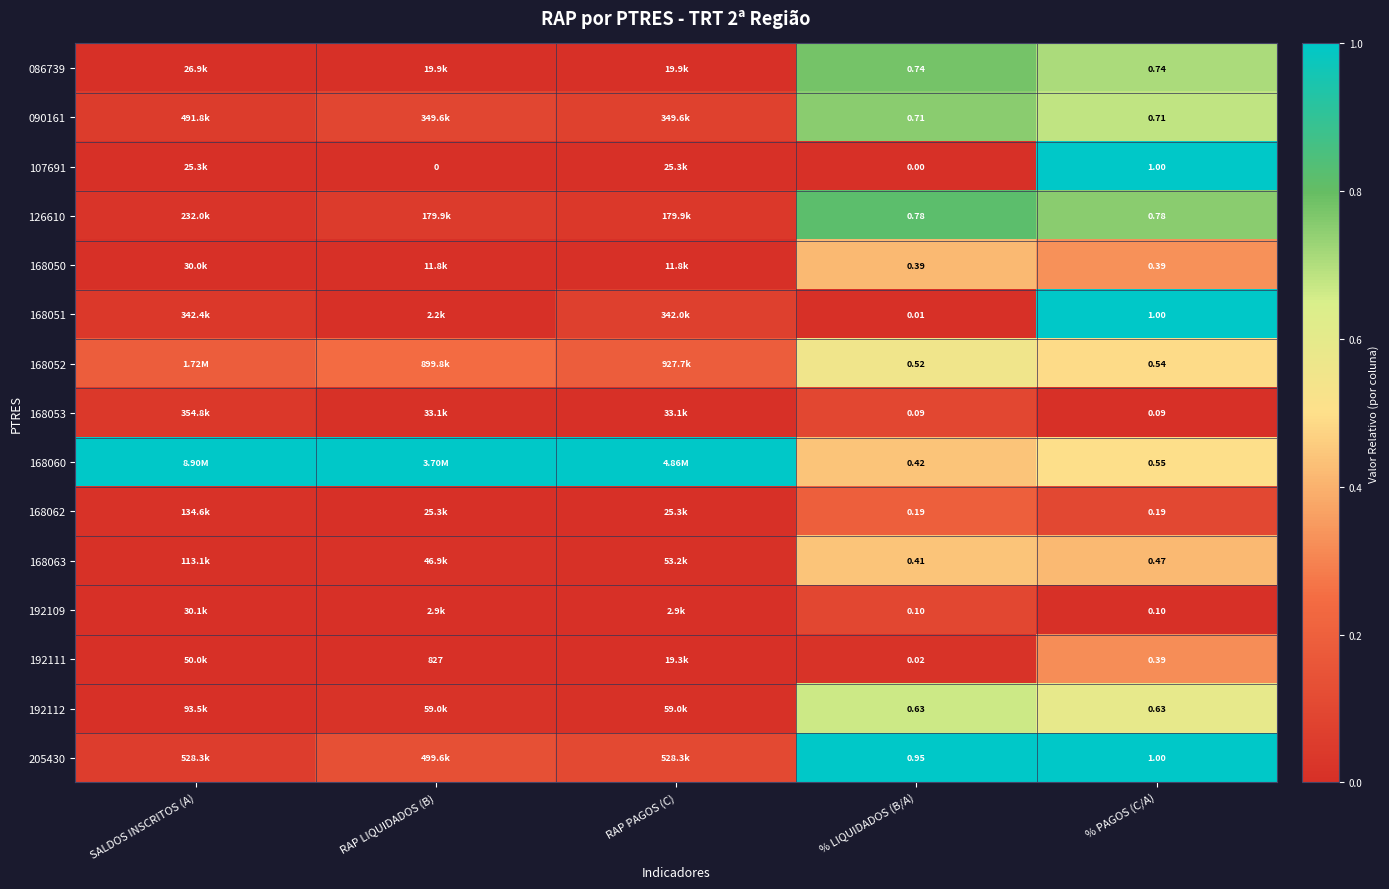

List the labels in order of 090161 value, largest first.

% LIQUIDADOS (B/A), % PAGOS (C/A), RAP LIQUIDADOS (B), RAP PAGOS (C), SALDOS INSCRITOS (A)